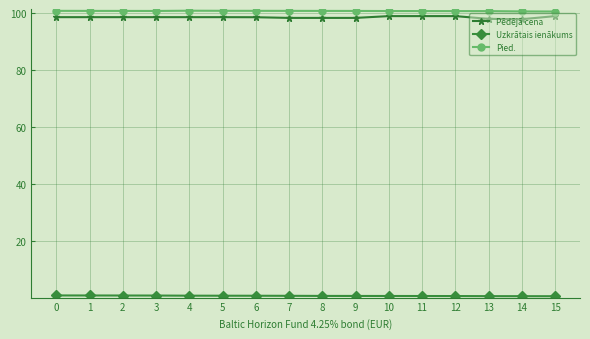

What is the sum of the Pied. values at 11 and 15?

201.4